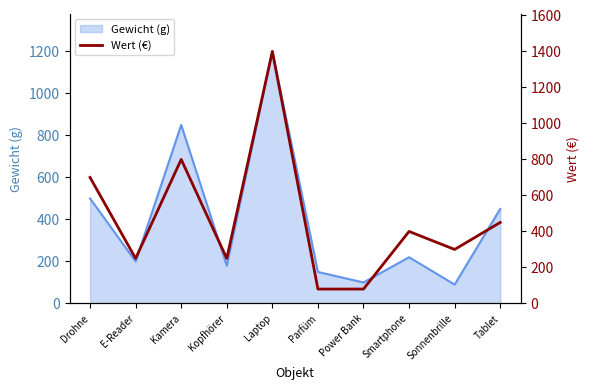

What is the label of the 1st point from the right?

Tablet